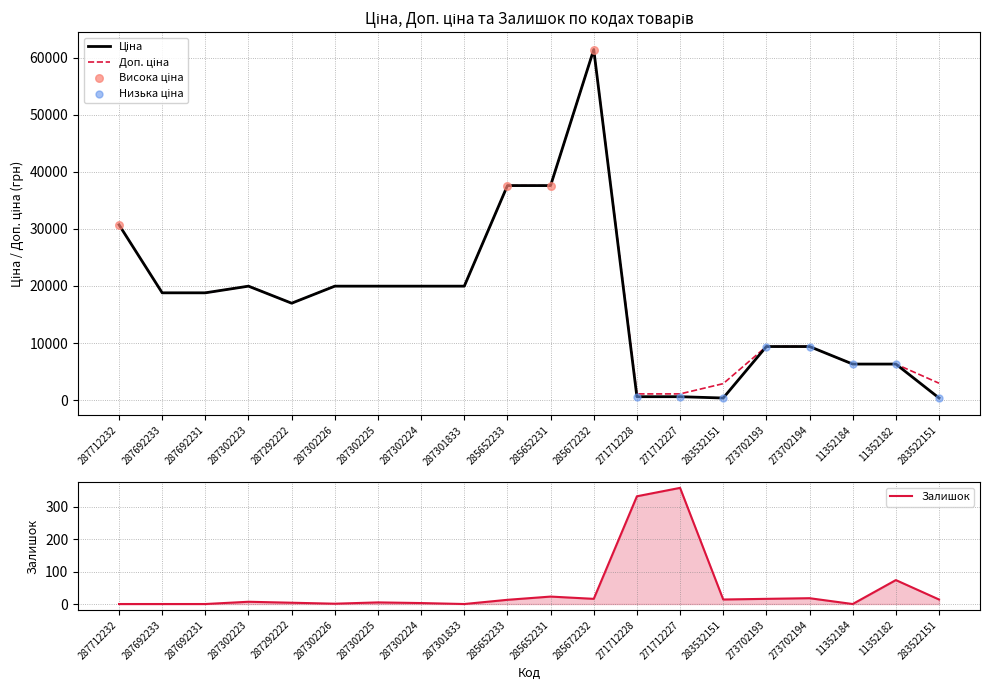

At which label is Залишок closest to 179?

11352182